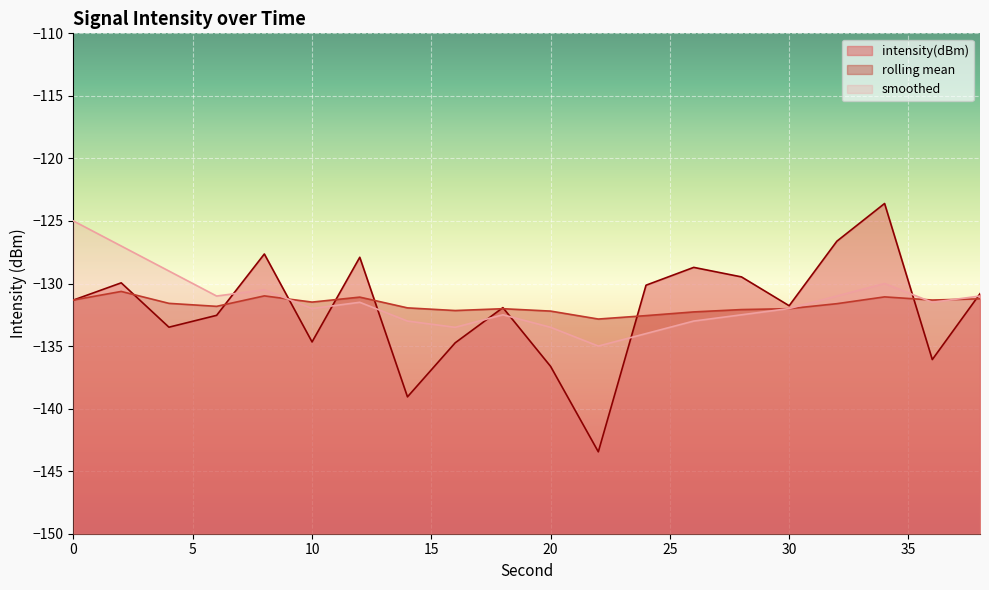

What is the difference between the second highest and minimum values in the smoothed series?

8.0